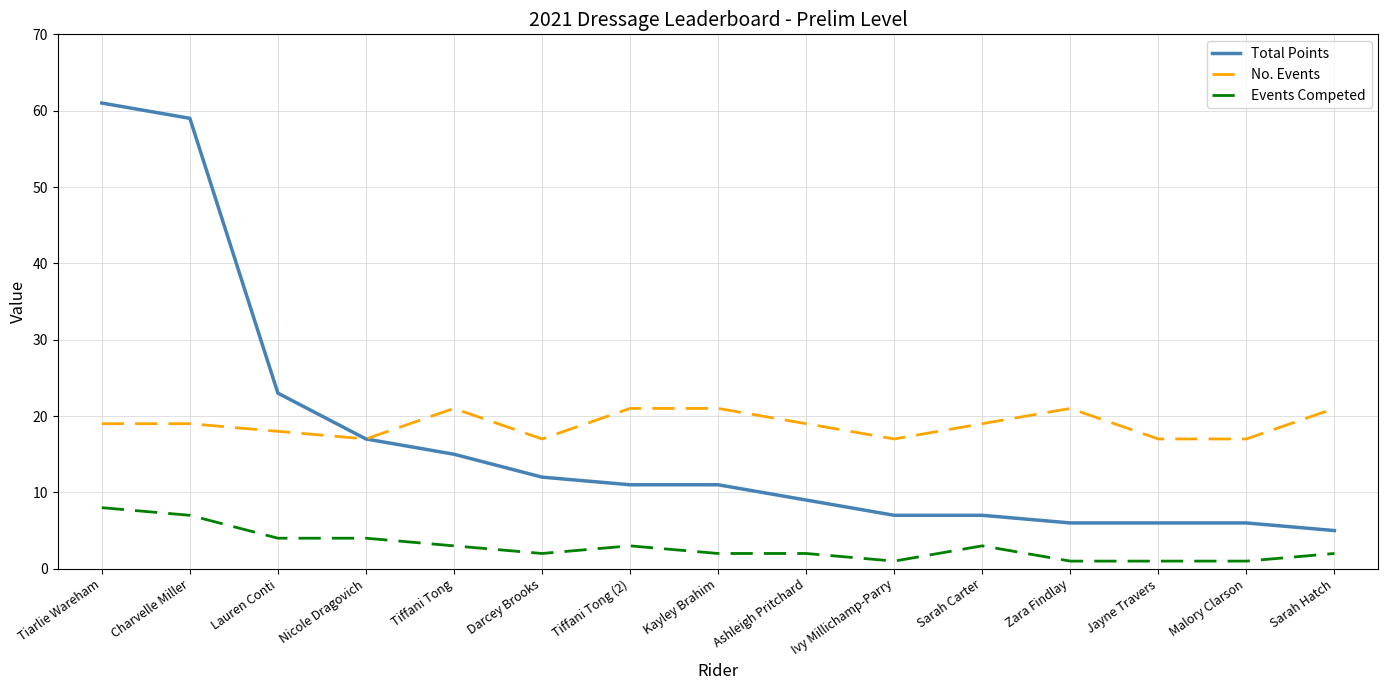

Which series has the largest range (max minus min)?

Total Points